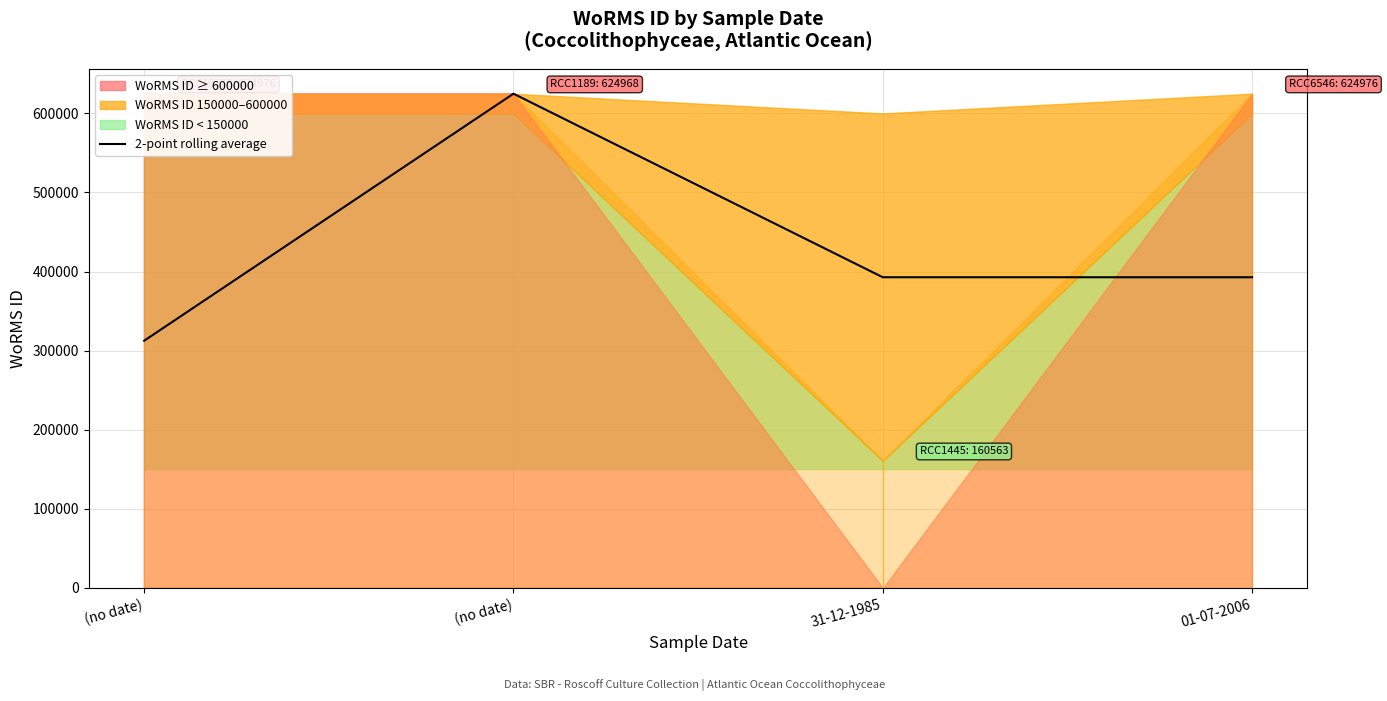

Reading left to right, list all the values displayed in this chart.

312488.0	624972.0	392765.5	392769.5